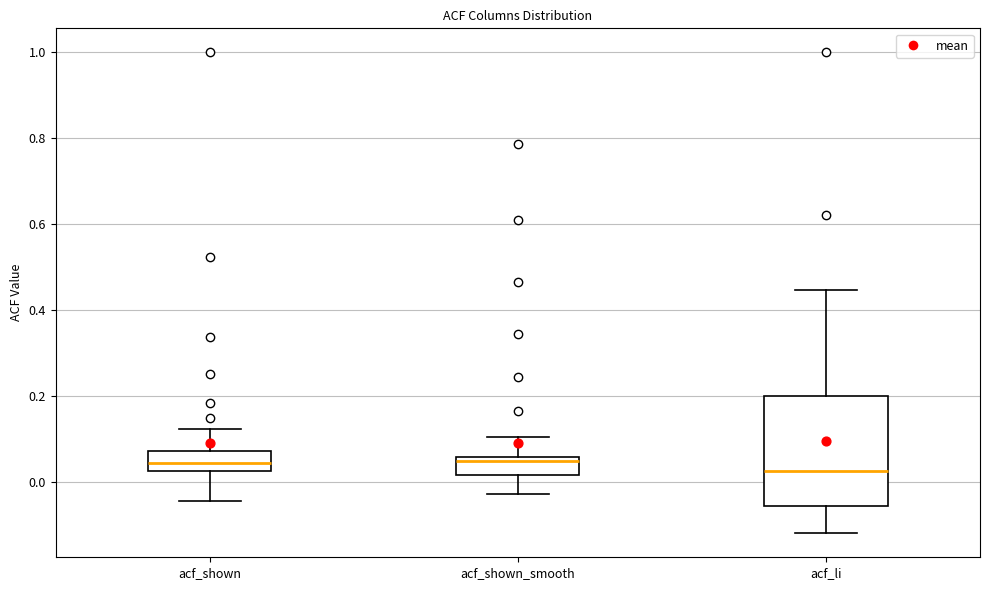

Where is the lower edge of the box for acf_li on the y-axis? The values are not printed on the chart, so give them approximately, as read against the axis.

-0.06